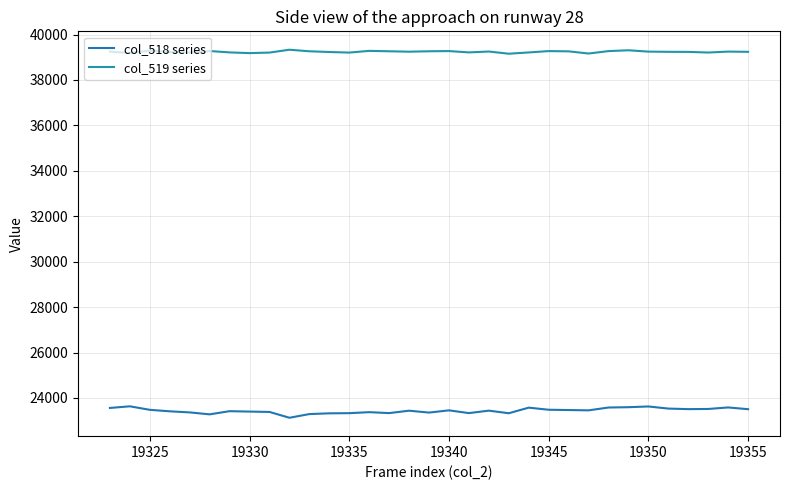

Rank the series by their average value, from highest to lowest.

col_519 series, col_518 series